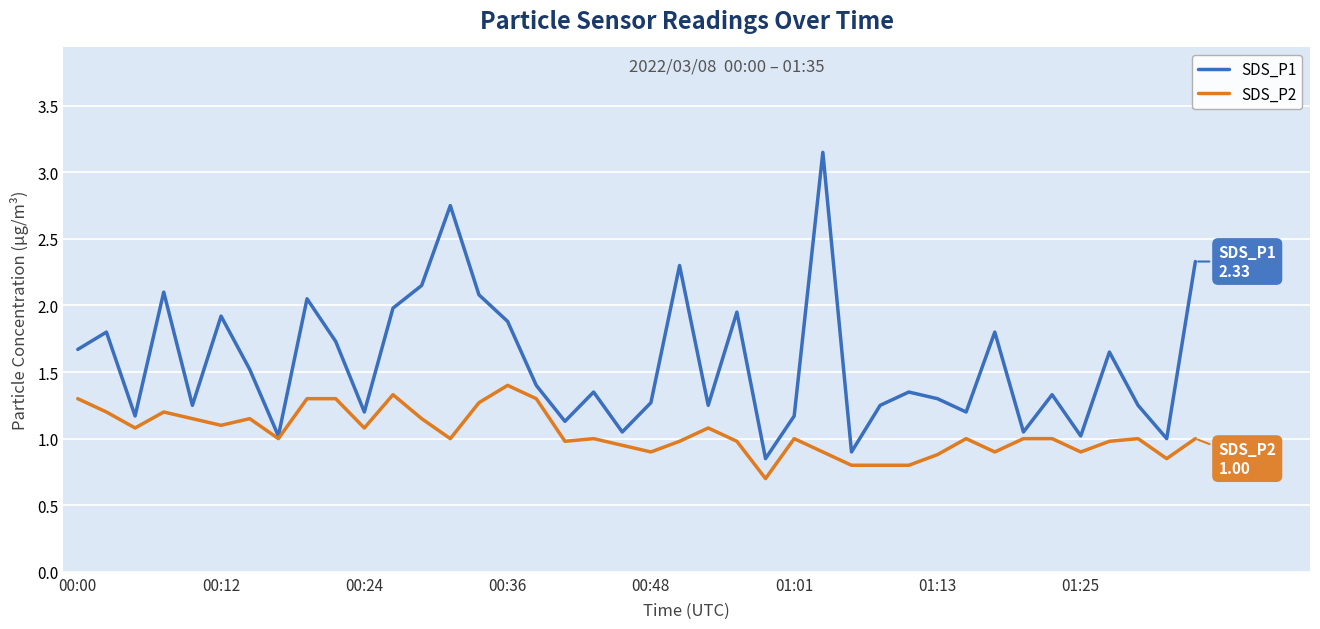

Which series has the largest total across all categories?

SDS_P1